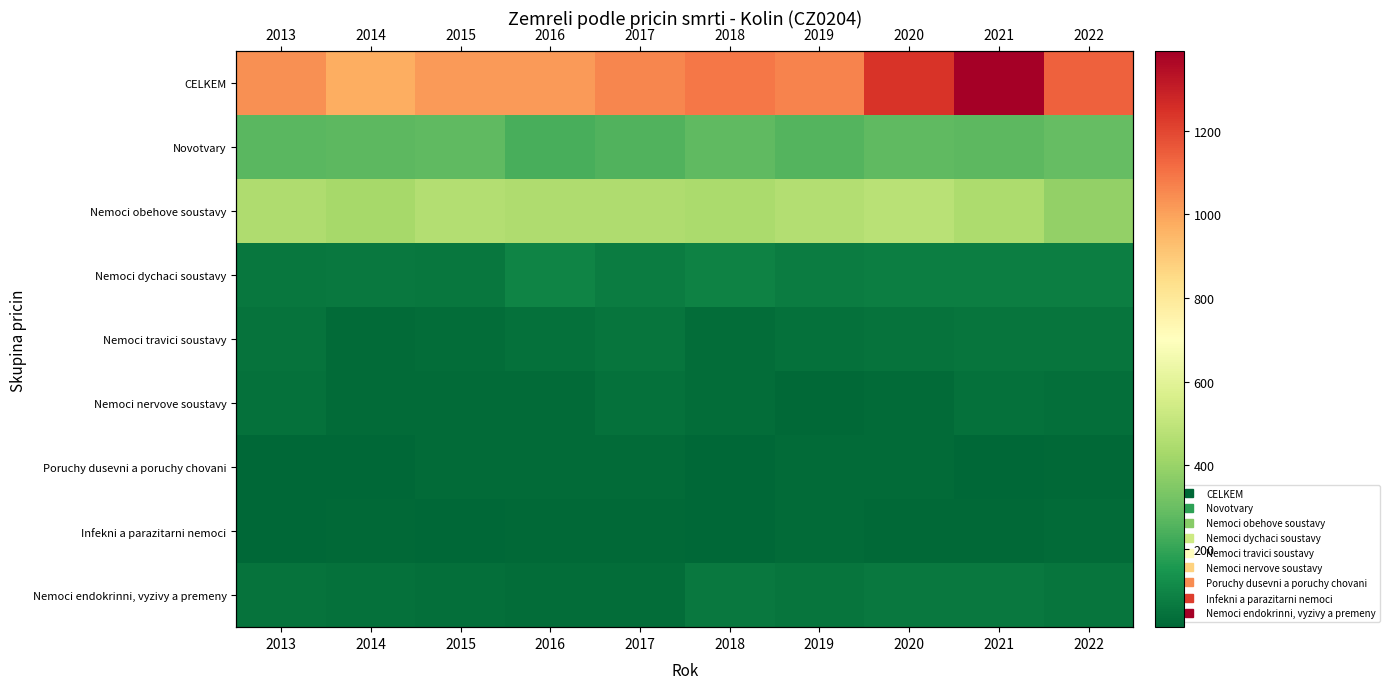

What value does the Infekni a parazitarni nemoci series have at 2020, to the nearest 5?

20